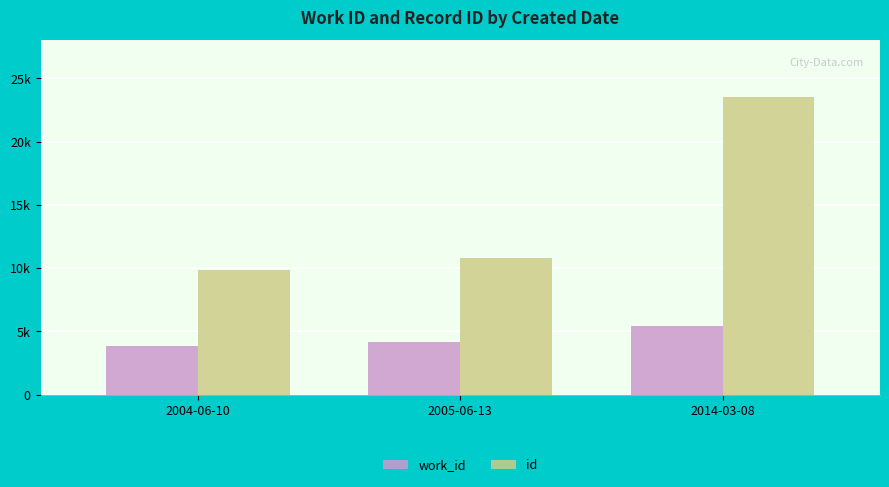

Does the chart contain stacked bars?

No